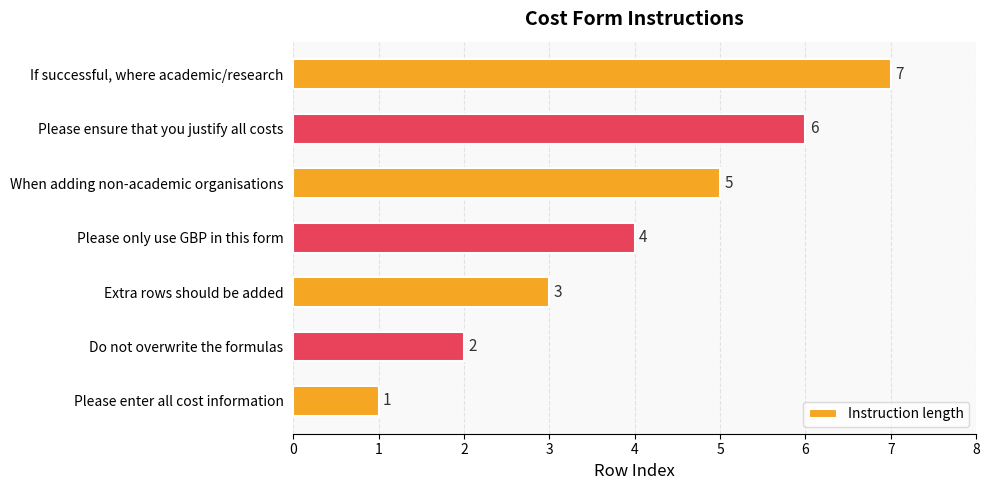

Is it true that the value at Extra rows should be added is 5?

False